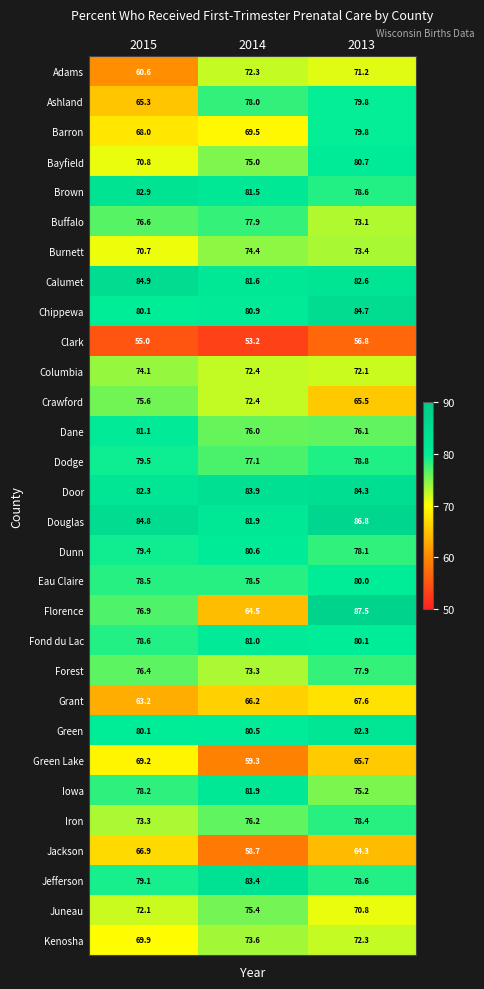

Rank the categories by Green value from highest to lowest.

2013, 2014, 2015